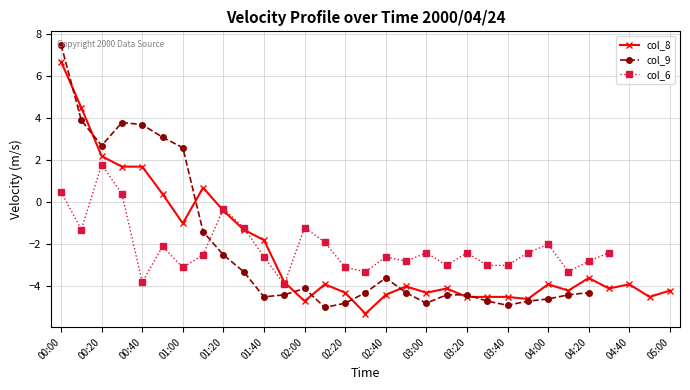

At which label does col_8 first exceed -3?

00:00